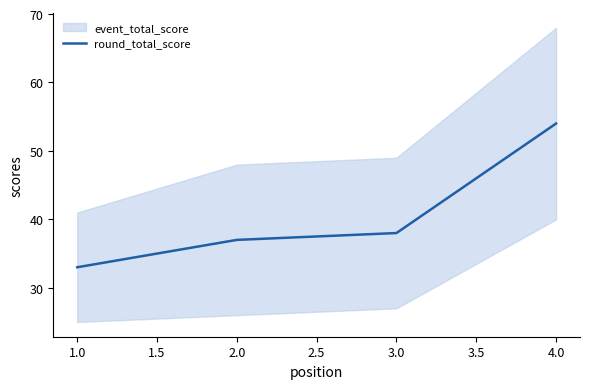

Is it true that round_total_score equals 61 at 2.0?

False